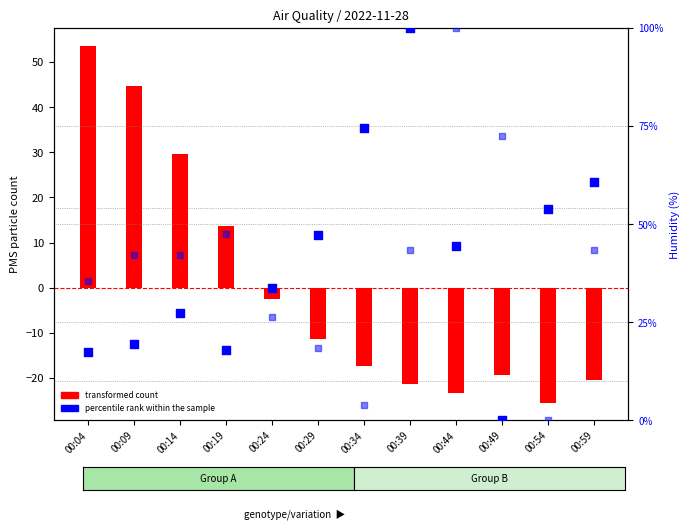

Which series has the largest total across all categories?

percentile rank within the sample